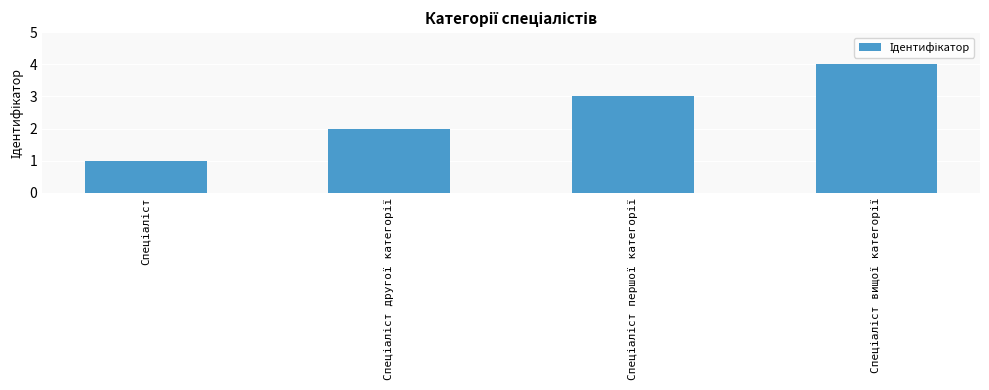

How many categories are shown in the chart?

4